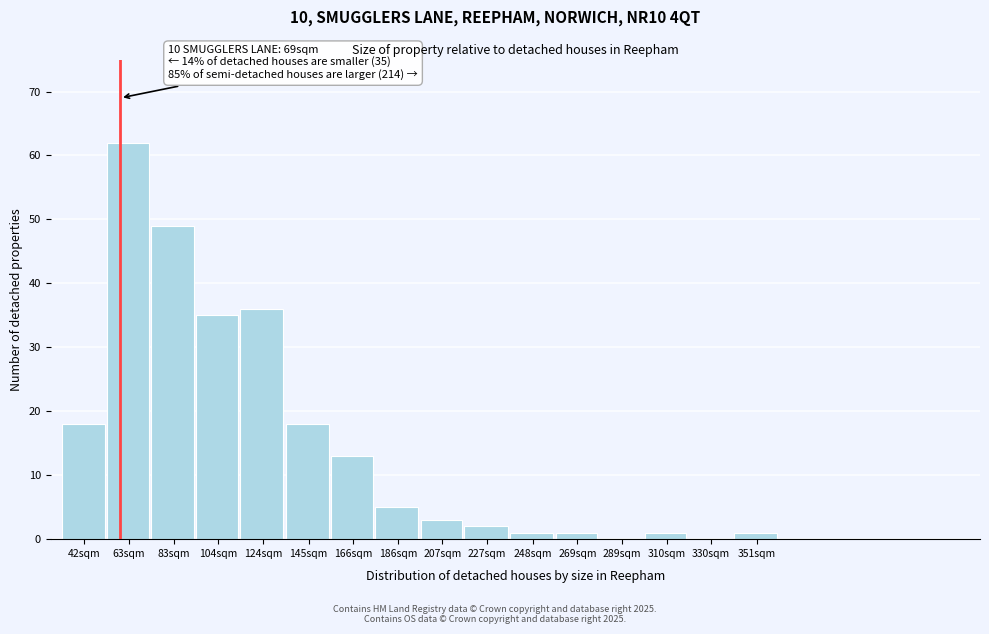

Reading right to left, transcribe all the data shown in this chart.

351sqm=1	330sqm=0	310sqm=1	289sqm=0	269sqm=1	248sqm=1	227sqm=2	207sqm=3	186sqm=5	166sqm=13	145sqm=18	124sqm=36	104sqm=35	83sqm=49	63sqm=62	42sqm=18